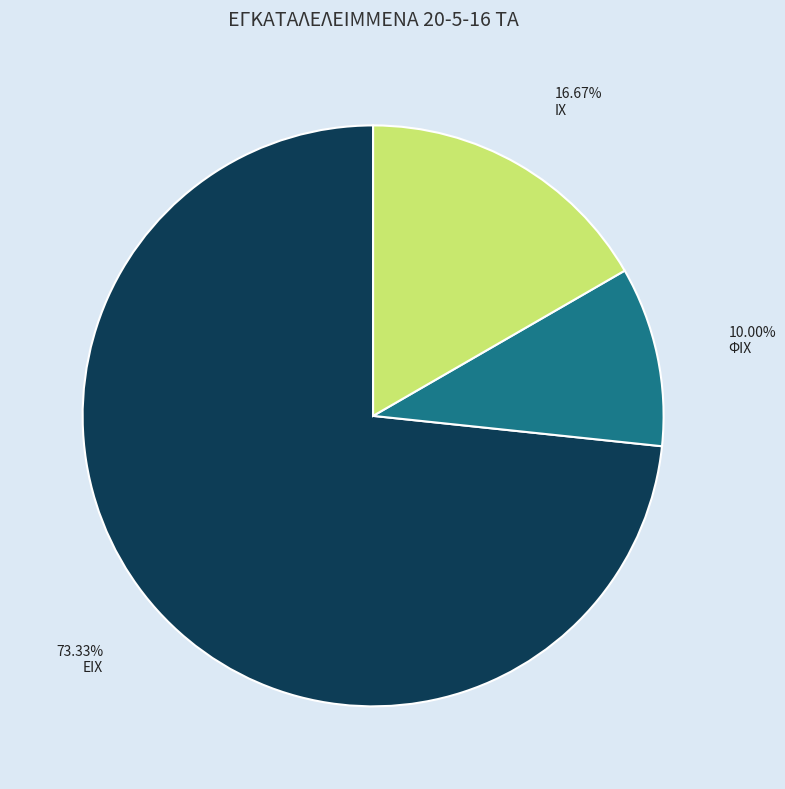

True or false: ΕΙΧ accounts for 82% of the total.

False